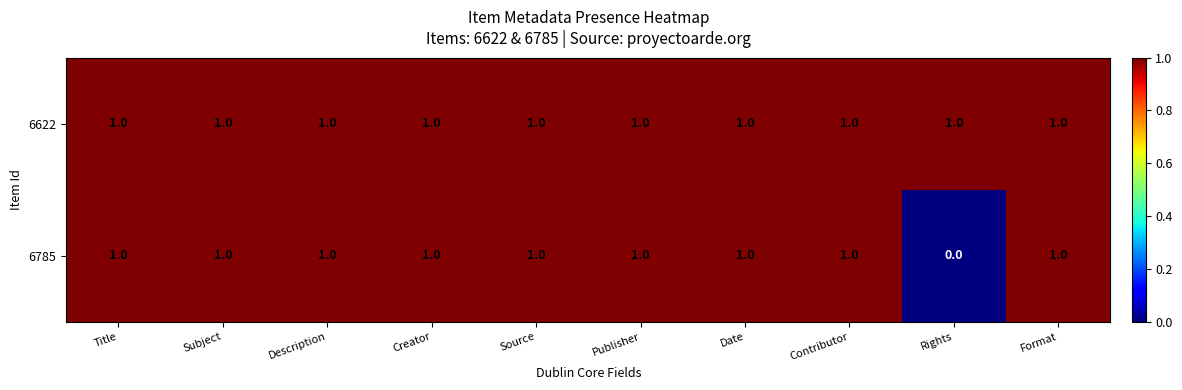

The value of 6622 at Rights is 1. True or false?

True